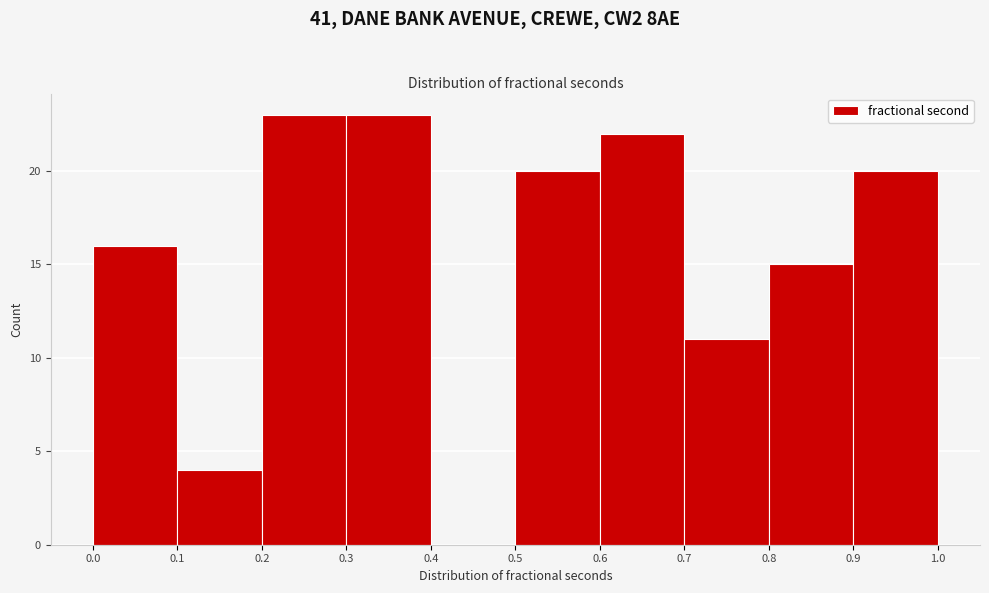

How tall is the bar that spans 0.3 to 0.4 on the x-axis? The values are not printed on the chart, so give them approximately, as read against the axis.

23